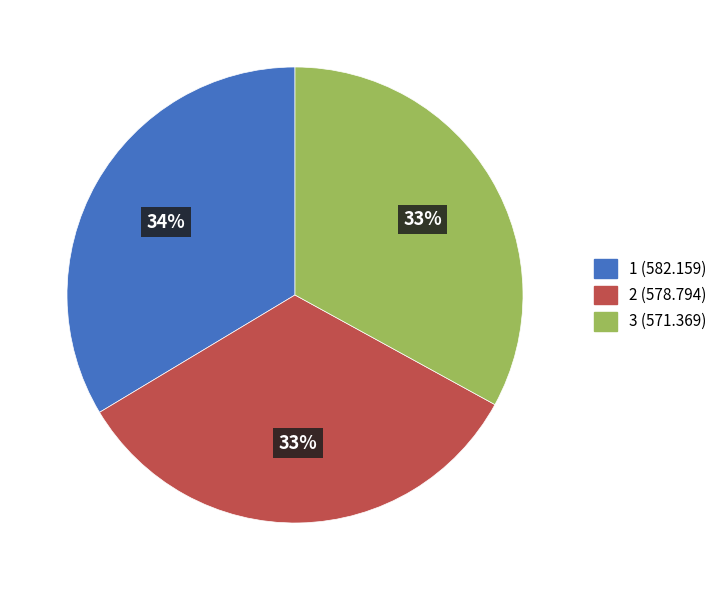

True or false: 3 accounts for 33% of the total.

True